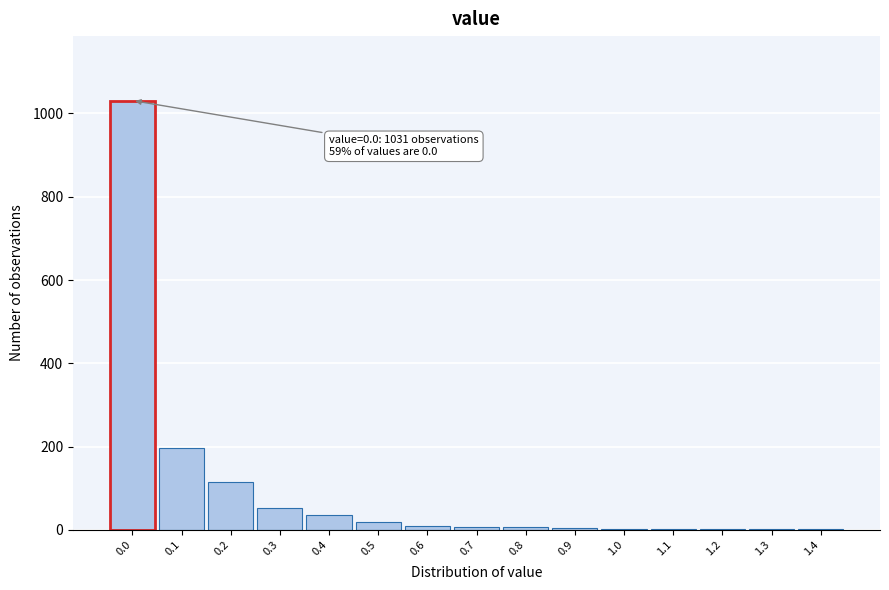

The value at 0.2 is 70. True or false?

False